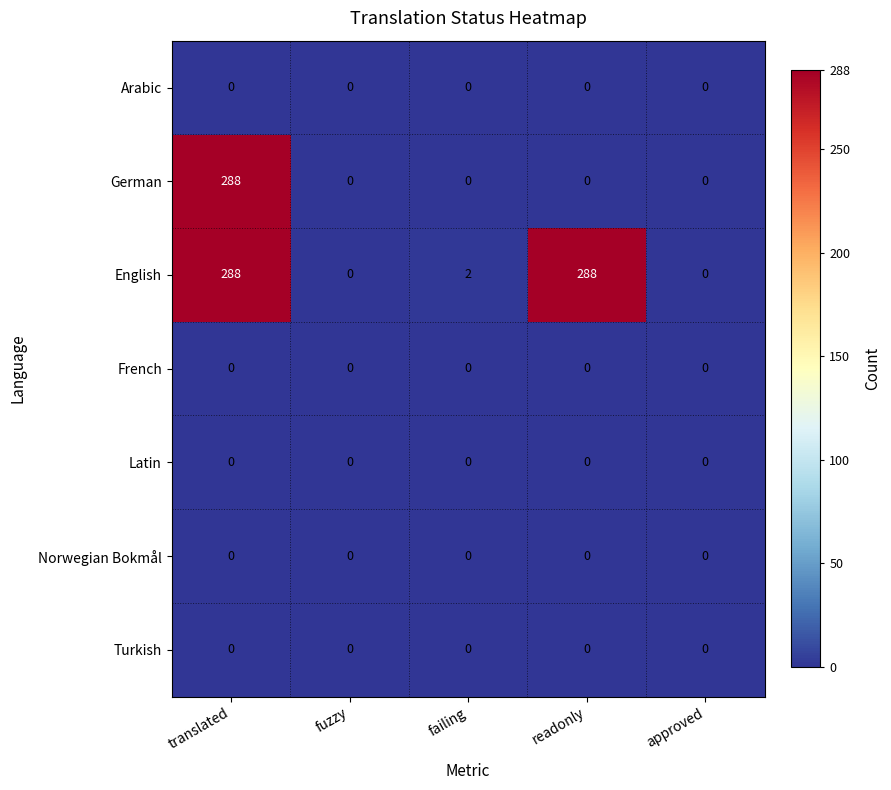

What is the maximum value shown in the chart?

288